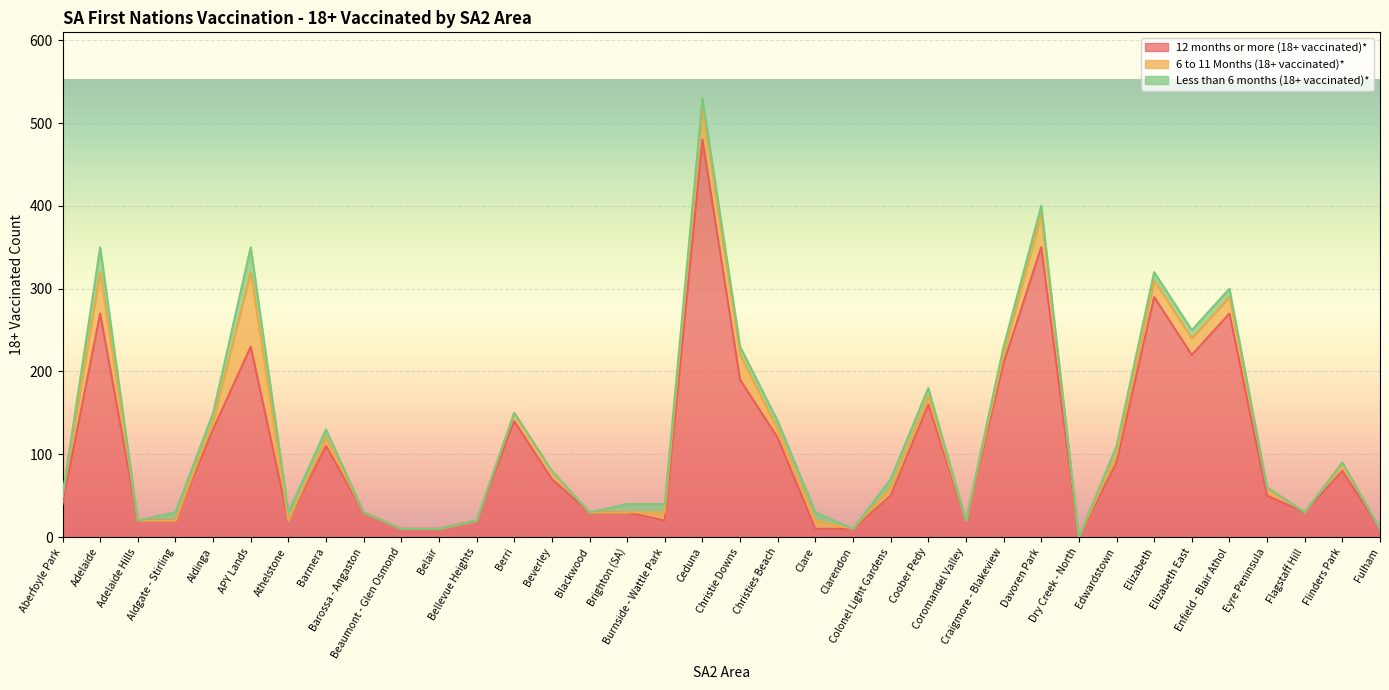

Is it true that Less than 6 months (18+ vaccinated)* equals -10 at Fulham?

False